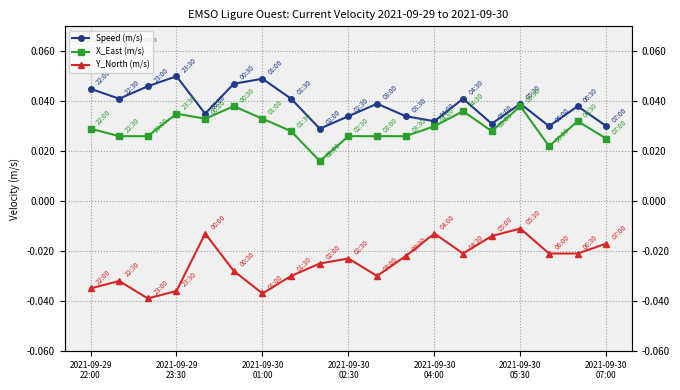

True or false: Y_North (m/s) and X_East (m/s) cross at least once.

False